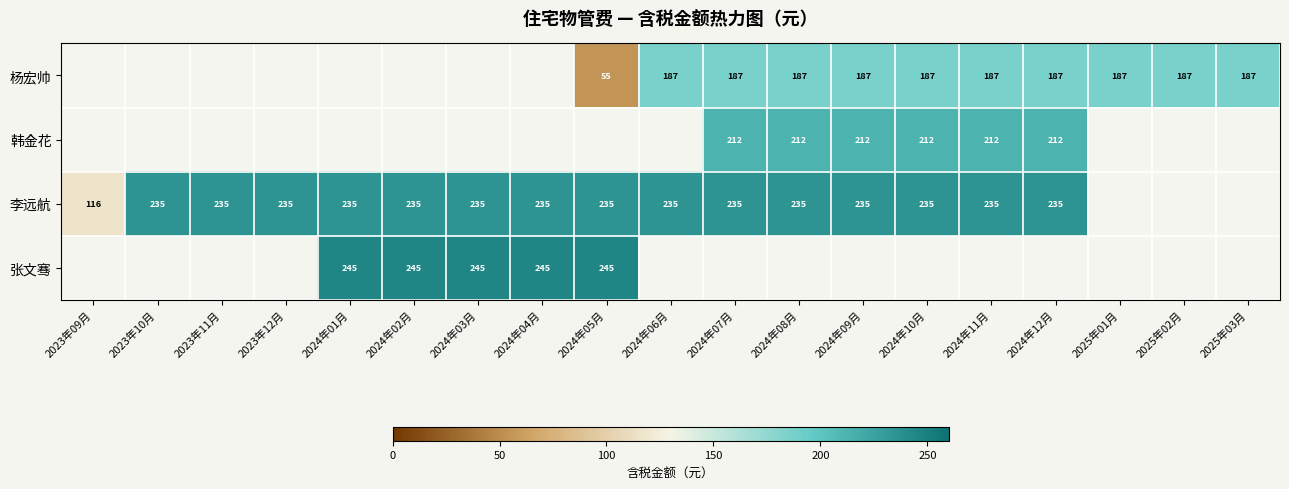

At which label does 杨宏帅 first exceed 186?

2024年06月